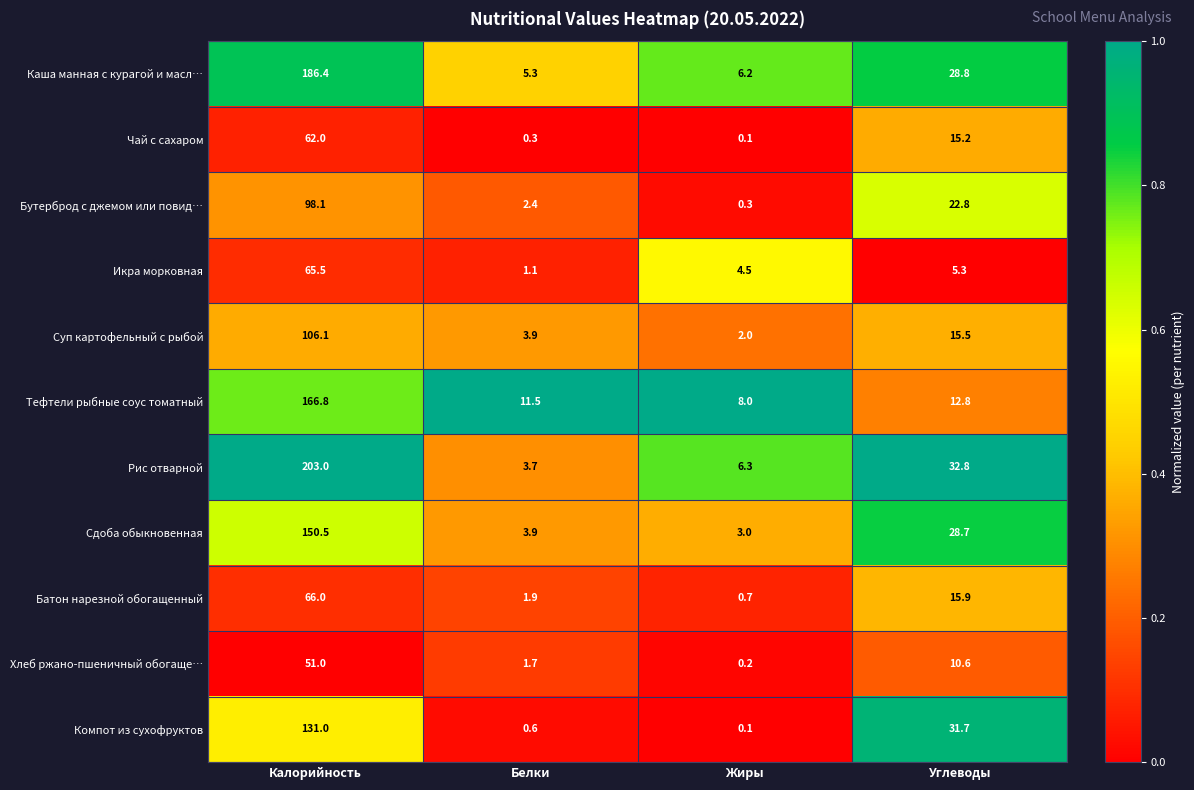

At which label is Чай с сахаром closest to 31?

Углеводы